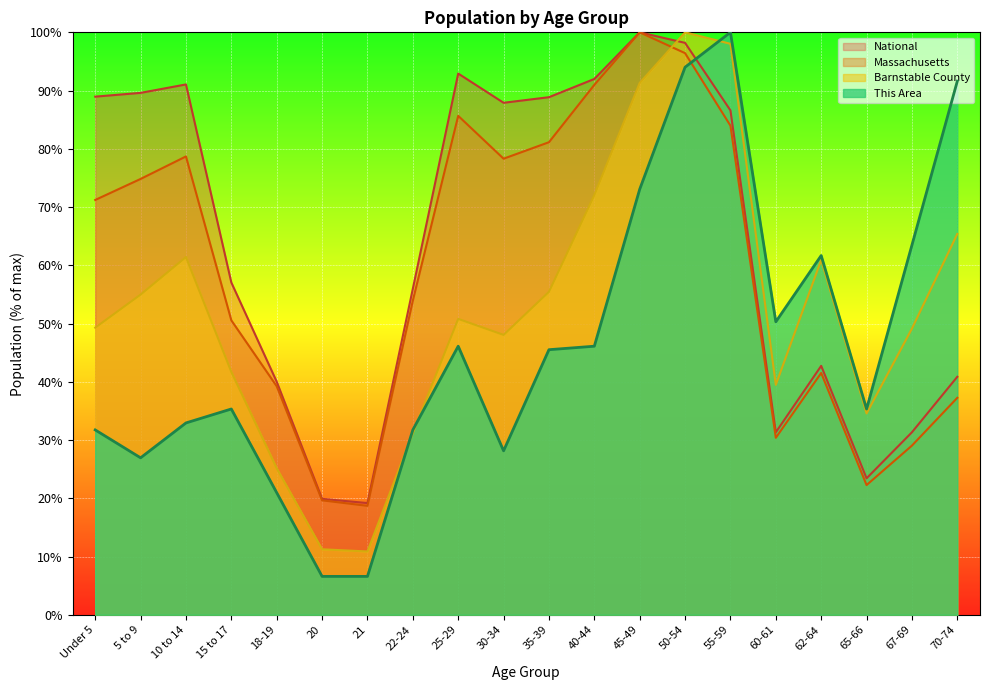

At which label does Barnstable County reach its peak?

50-54